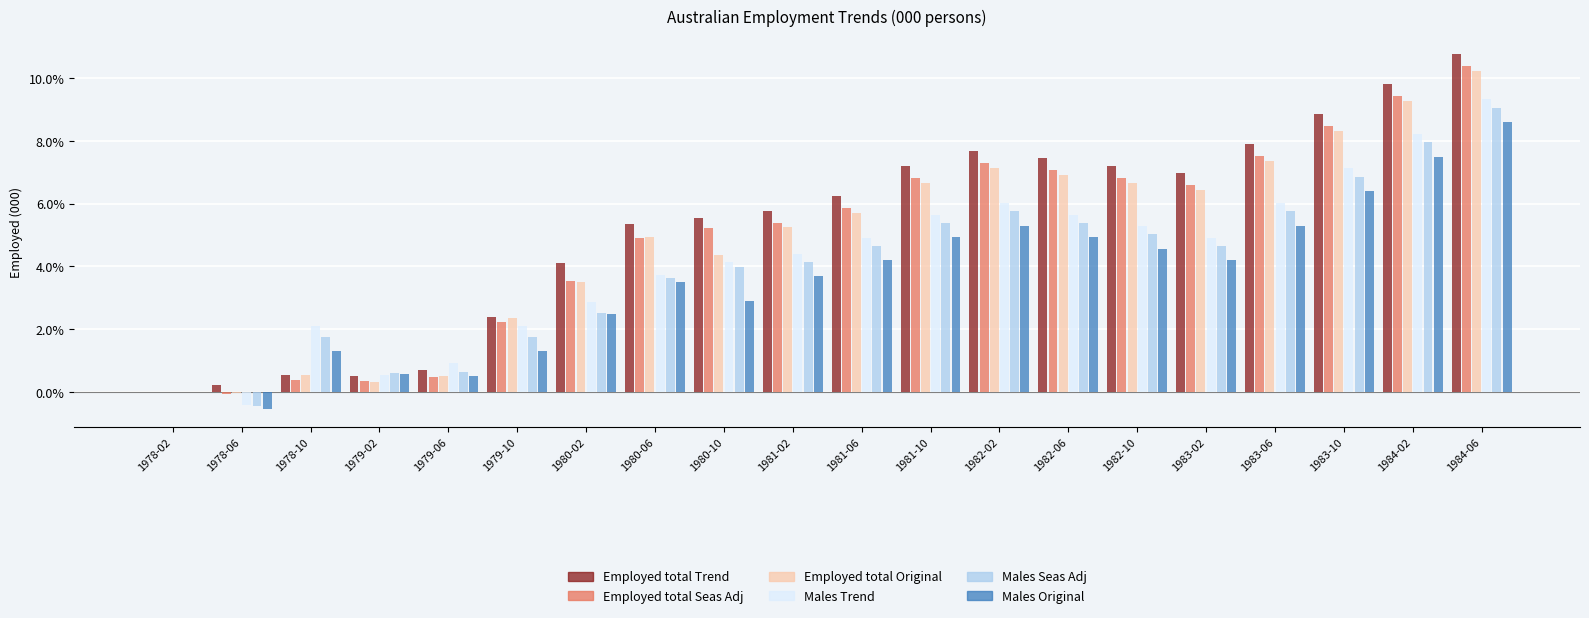

At which category is the sum across all series the highest?

1984-06